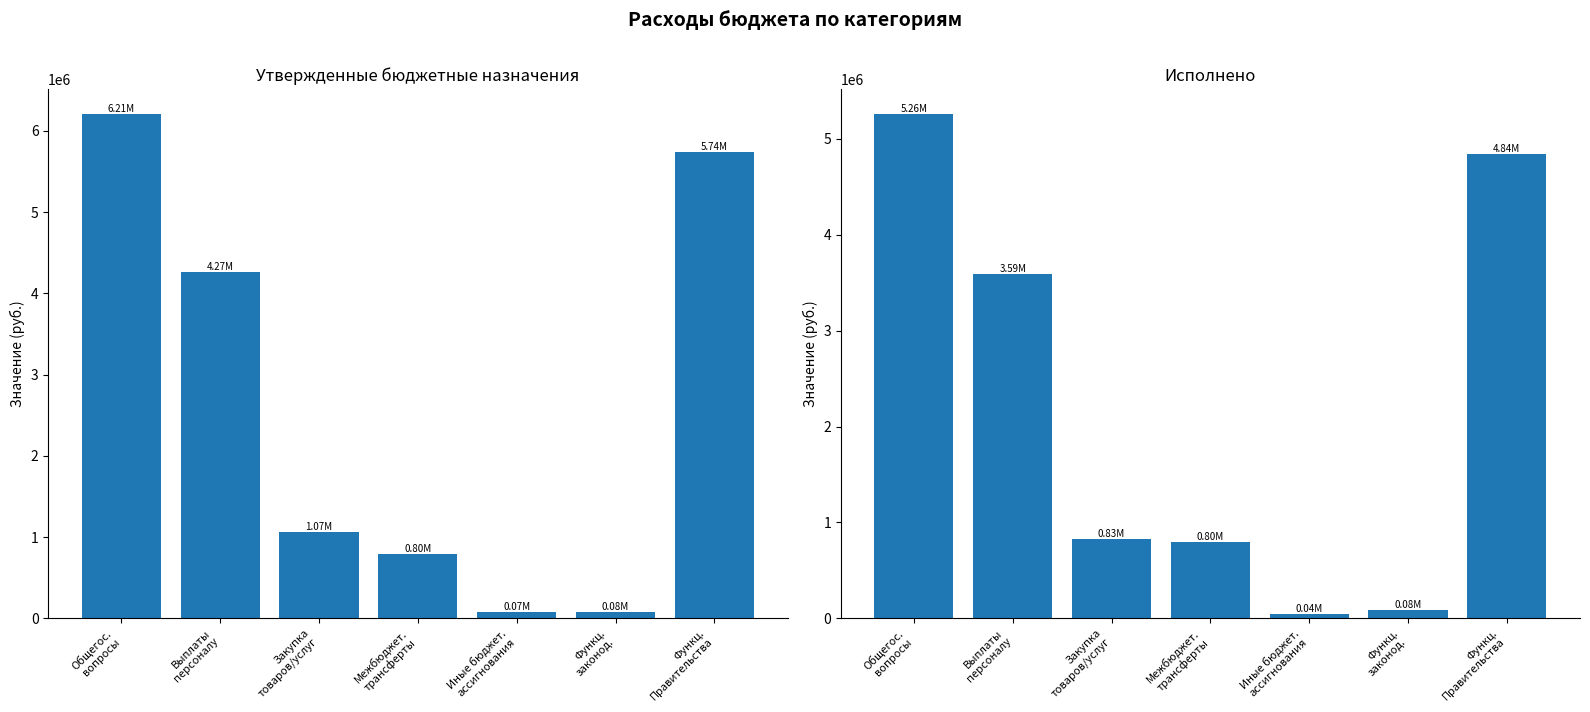

Does the chart contain any negative values?

No